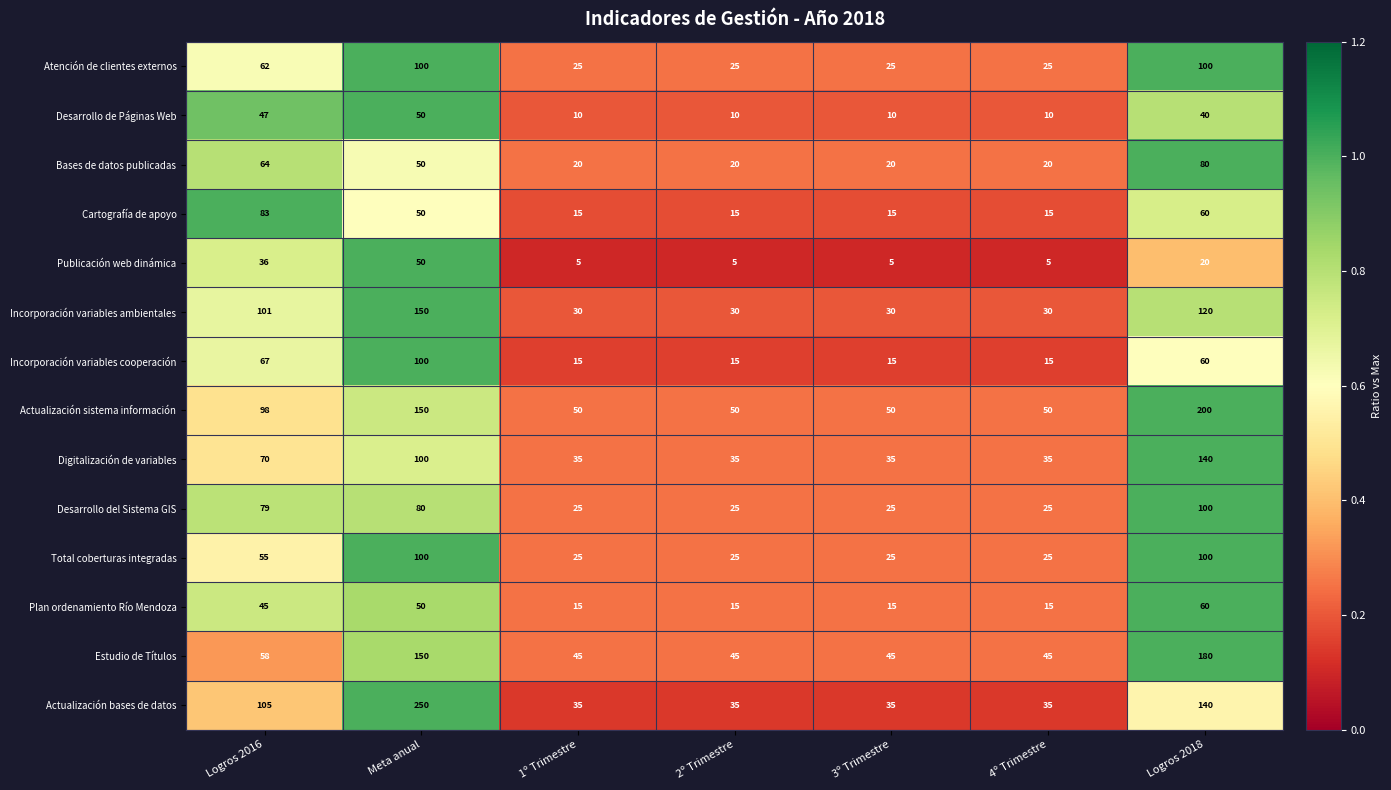

How many Plan ordenamiento Río Mendoza values are between 15 and 50?

6